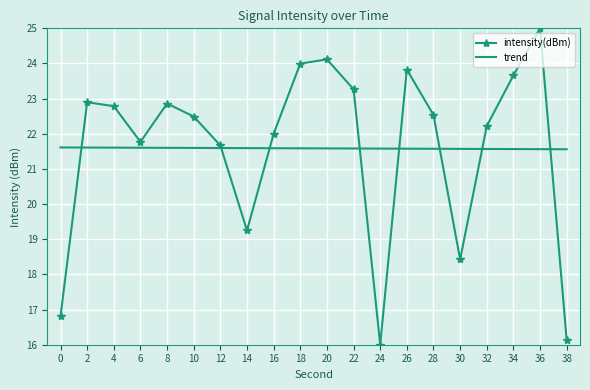

What is the sum of all trend values?

431.7